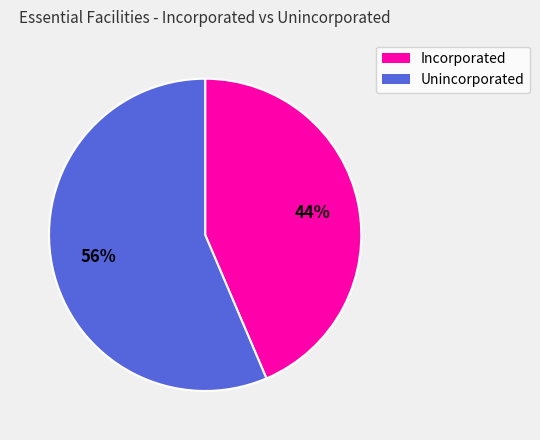

Is there a majority slice in this chart?

Yes